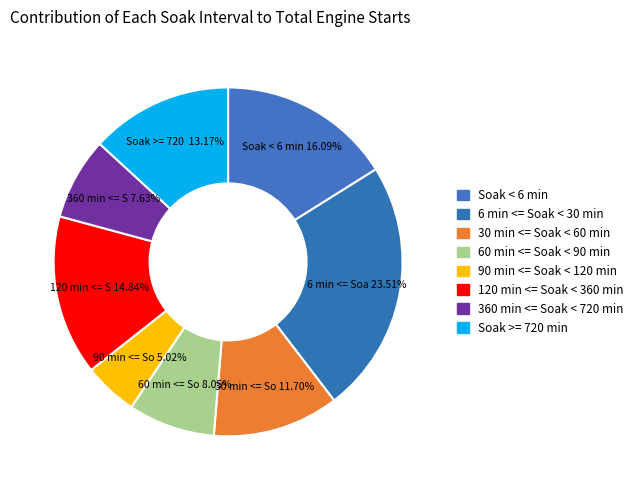

Which slice is the smallest?

90 min <= Soak < 120 min